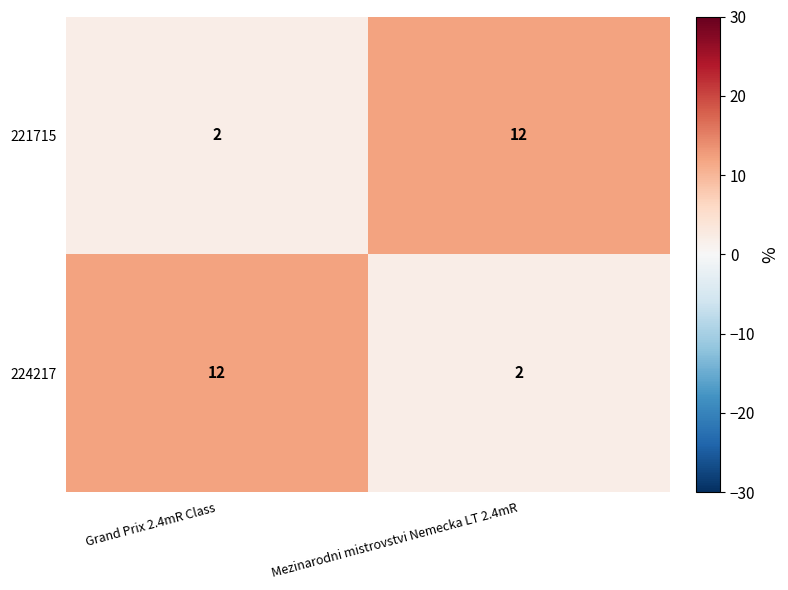

What is the total value across all series at Grand Prix 2.4mR Class?

14